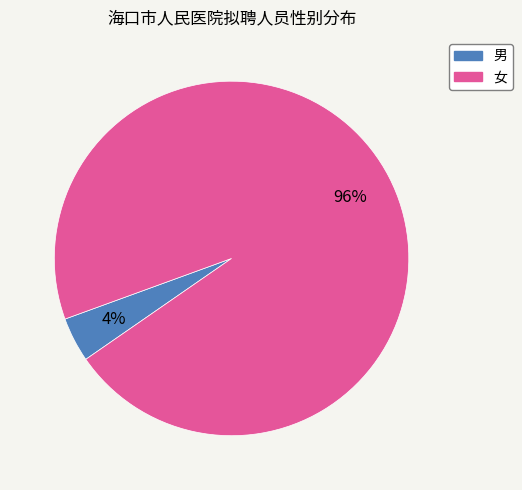

Between 男 and 女, which is larger?

女